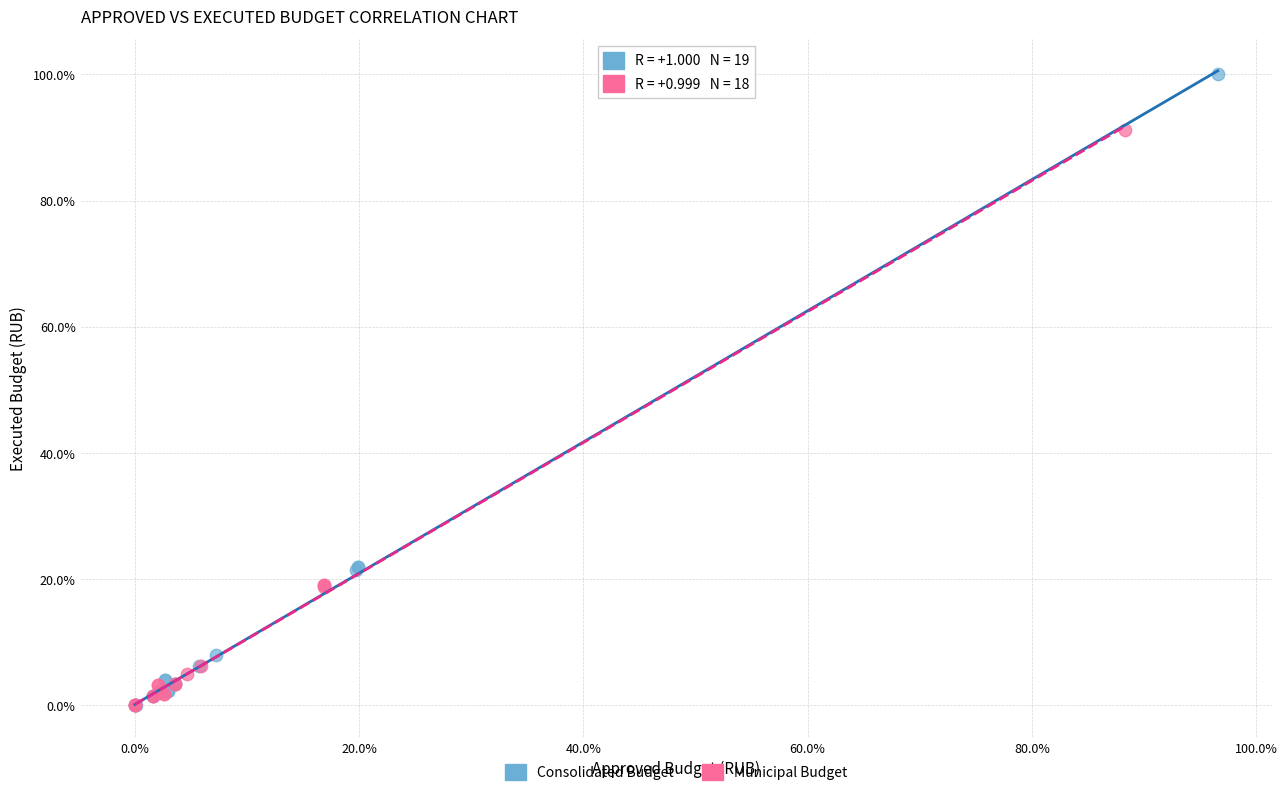

Which series contains the highest Y value?

Consolidated Budget